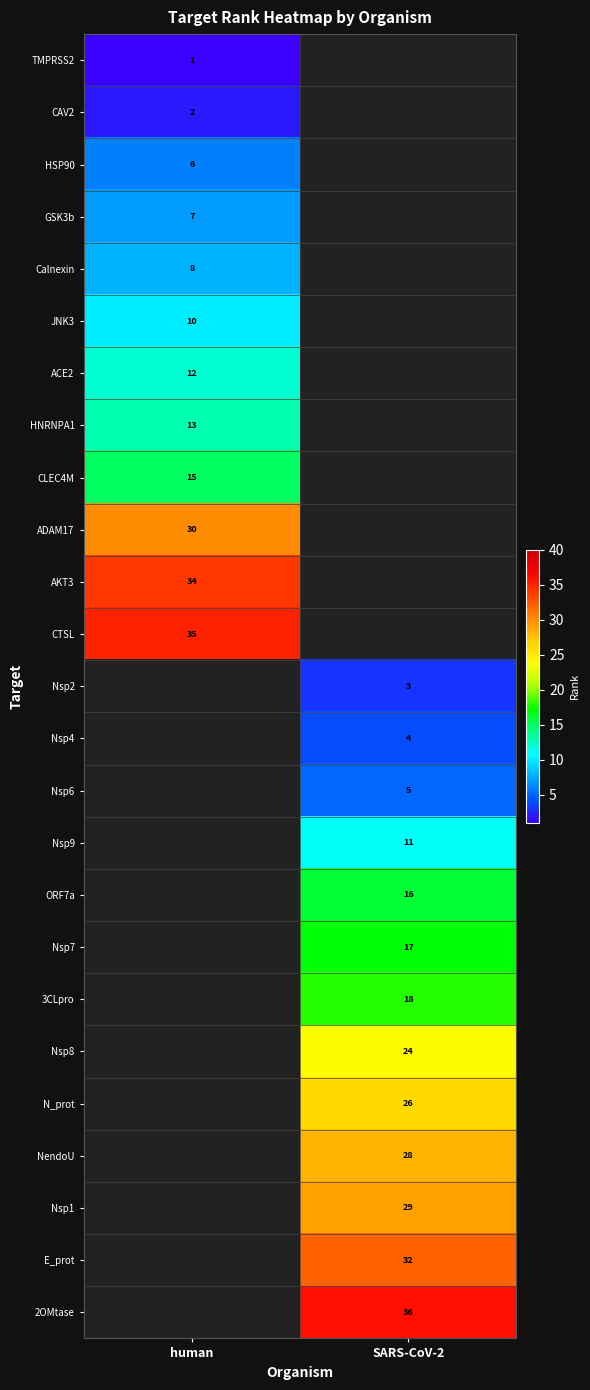

True or false: GSK3b has a value of 11 at human.

False